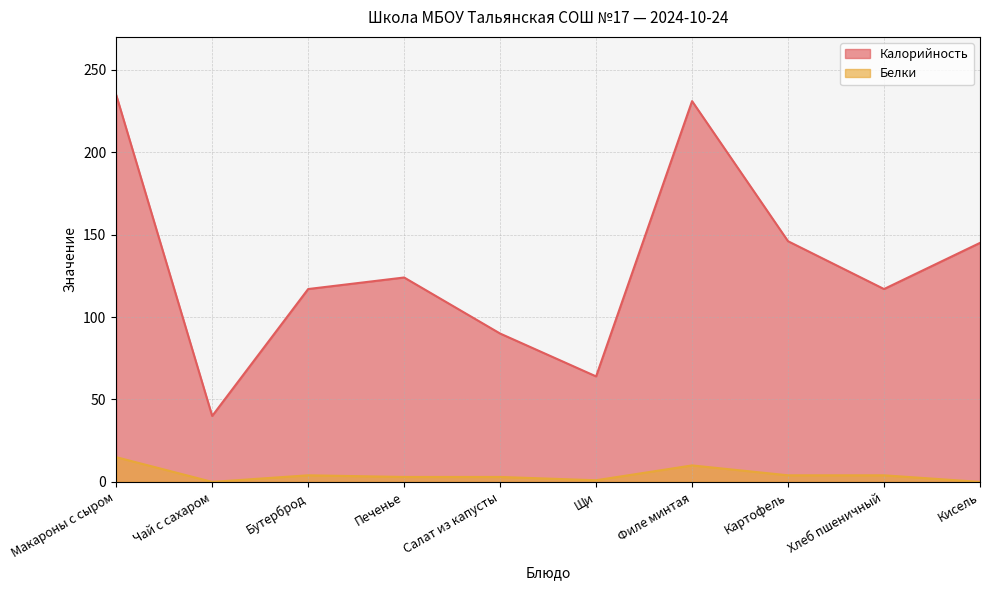

True or false: Белки and Калорийность intersect in this chart.

False